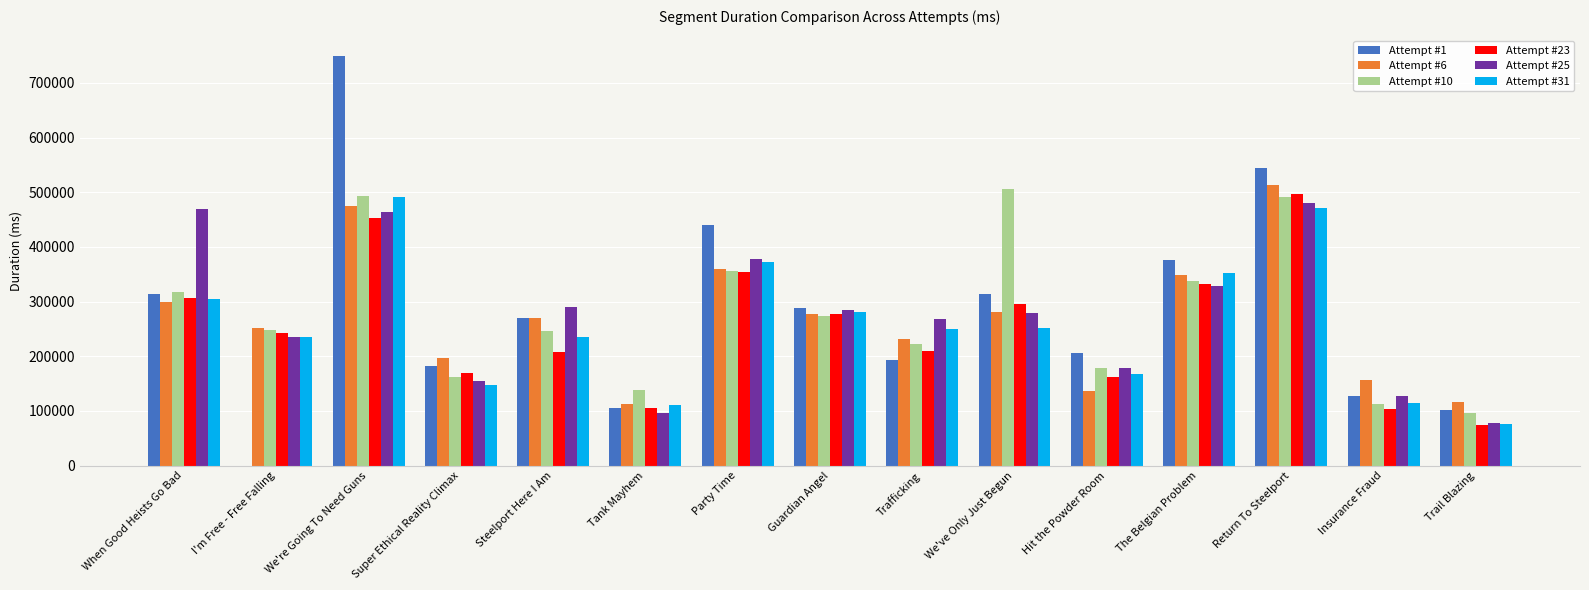

What is the total value across all series at Steelport Here I Am?

1517532